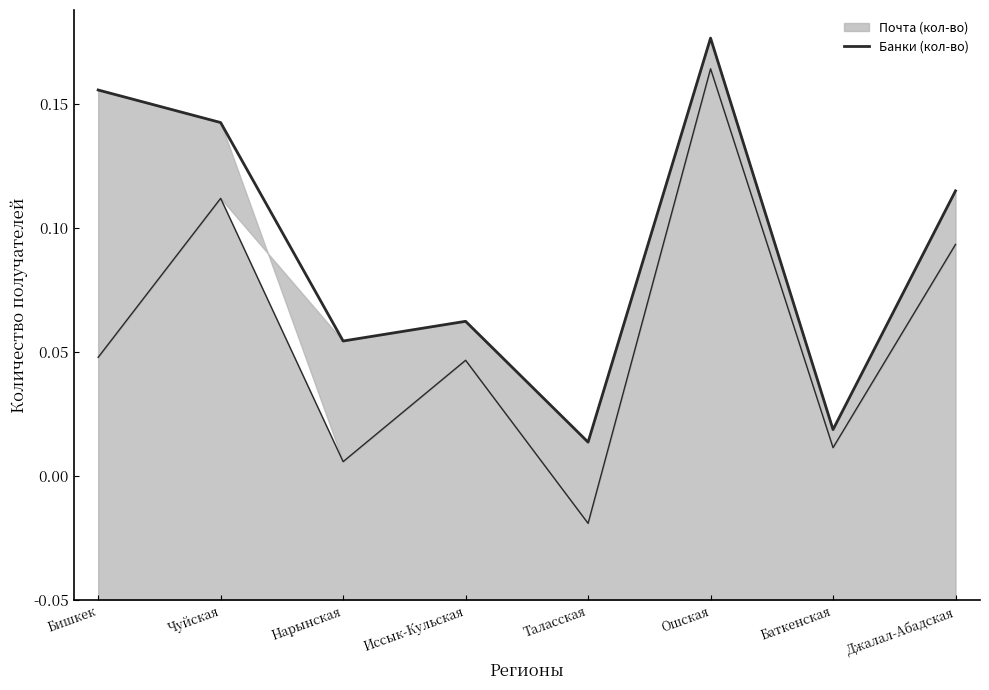

What is the sum of the values at Чуйская and Джалал-Абадская?

0.4